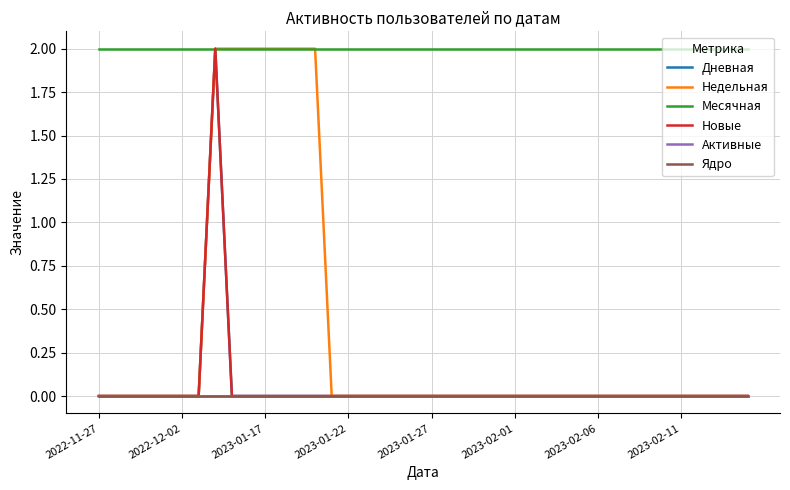

At how many categories does at least one series exceed 0?

40